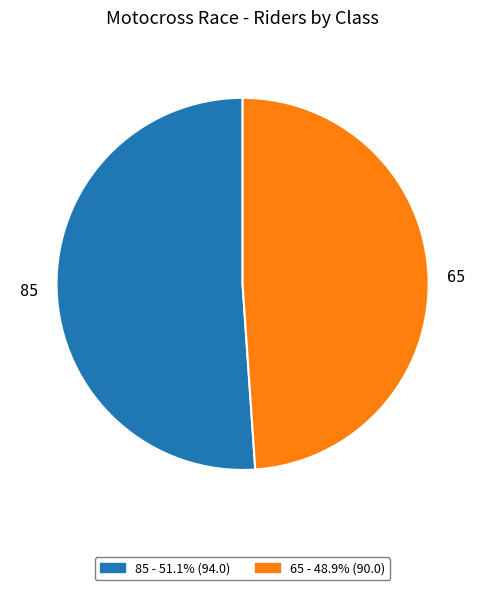

Rank the categories by value from lowest to highest.

65, 85